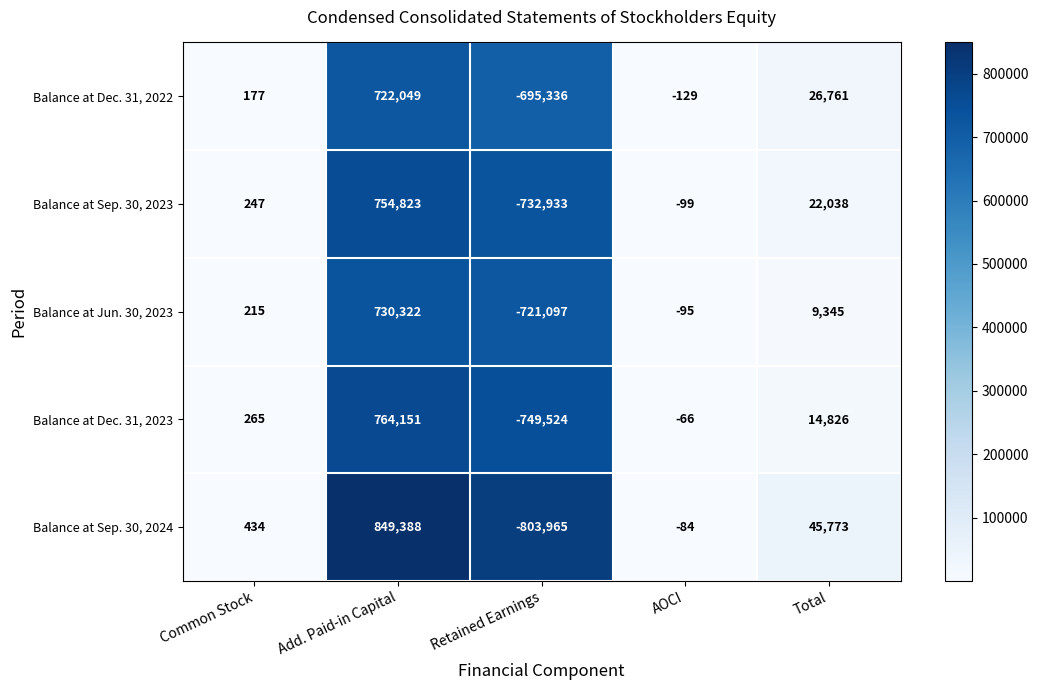

What is the average value of the Balance at Dec. 31, 2023 series?

5930